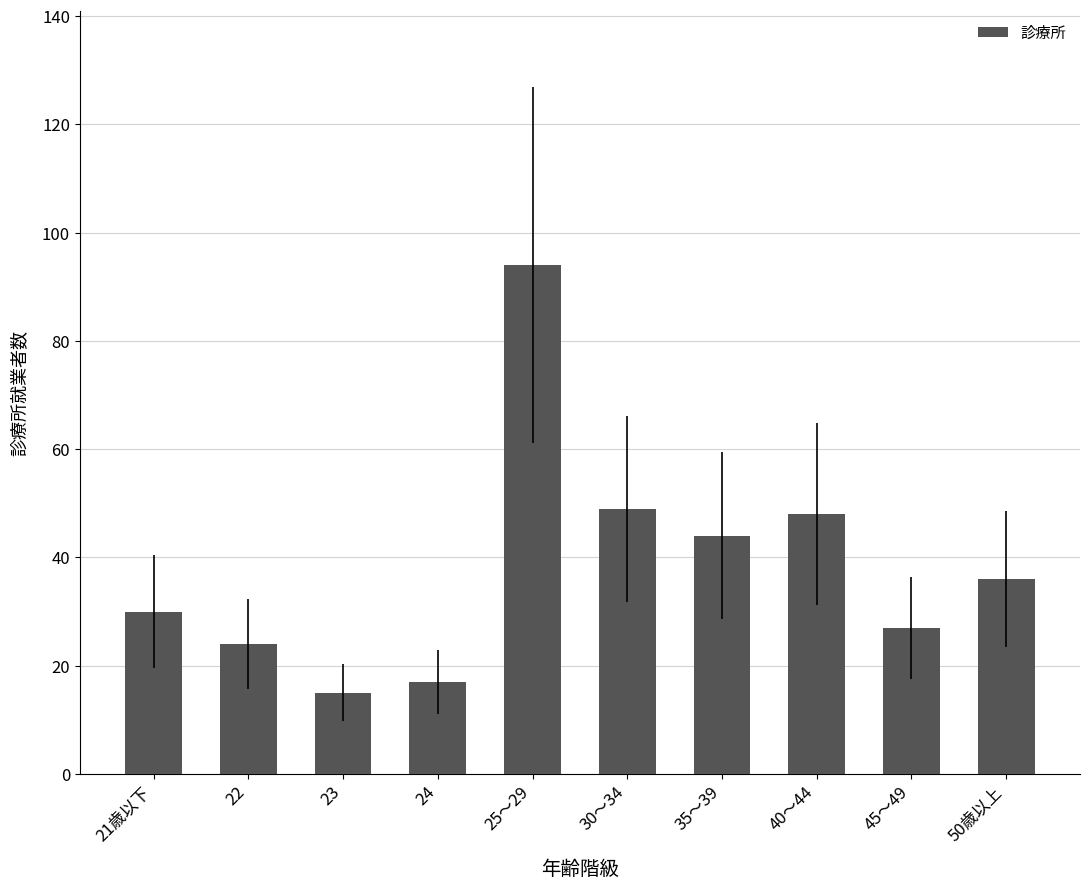

Is it true that the value at 45～49 is 18?

False